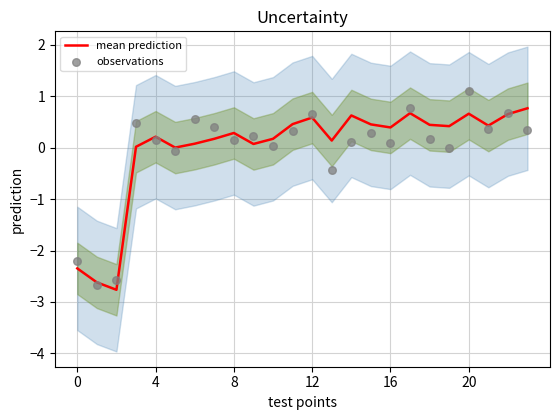

Is the value of observations at 12 greater than the value of mean prediction at 14?

No